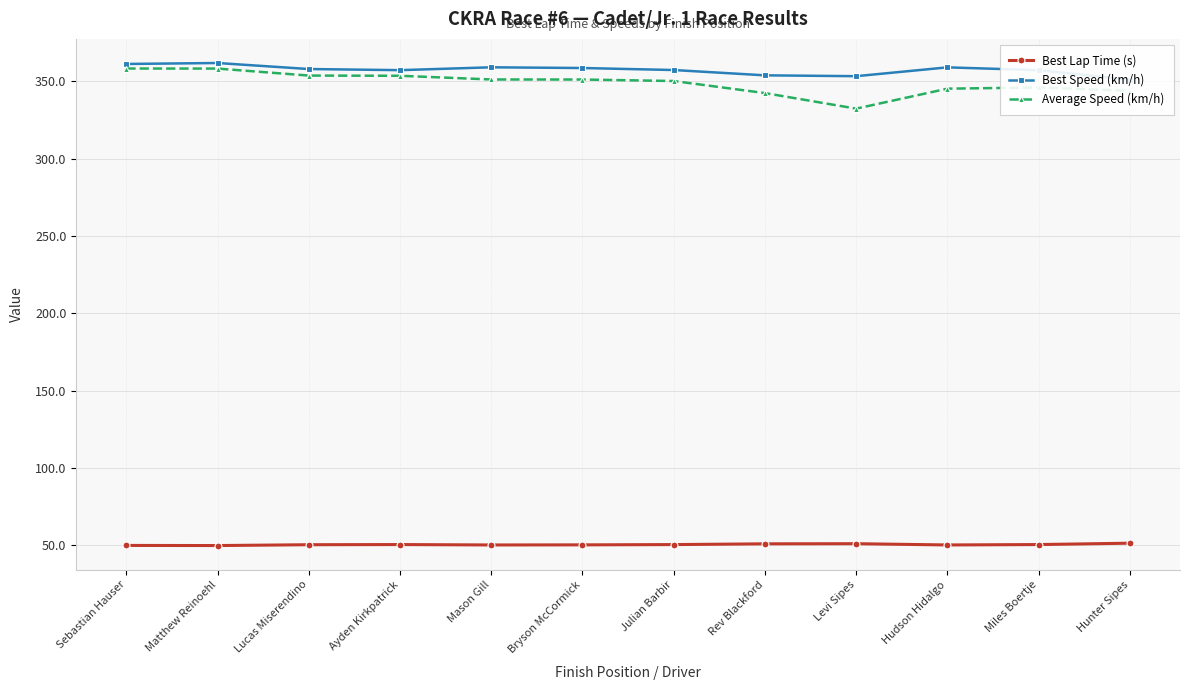

At which category does Average Speed (km/h) reach its first local valley?

Levi Sipes